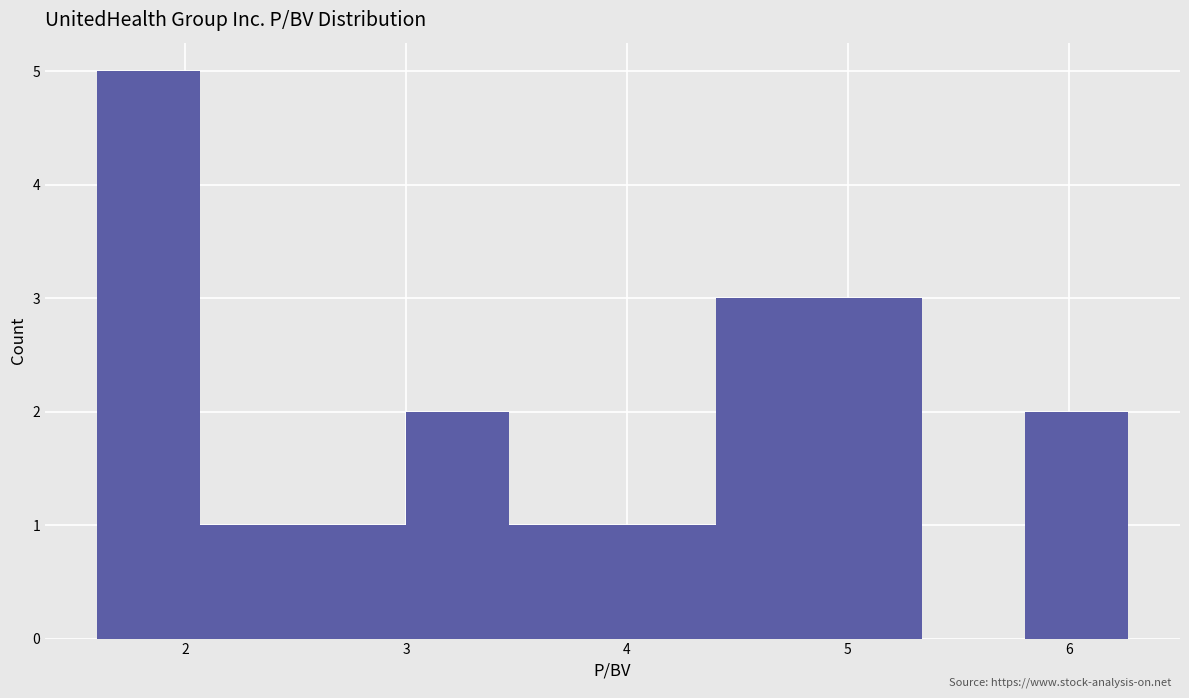

Reading left to right, transcribe this chart: for each bar, give the range it covers on the x-axis and its height. Neither the bar edges nor the heights are printed on the chart, so give them approximately, as read against the axes.

1.6 to 2.1: 5
2.1 to 2.5: 1
2.5 to 3.0: 1
3.0 to 3.5: 2
3.5 to 3.9: 1
3.9 to 4.4: 1
4.4 to 4.9: 3
4.9 to 5.3: 3
5.3 to 5.8: 0
5.8 to 6.3: 2